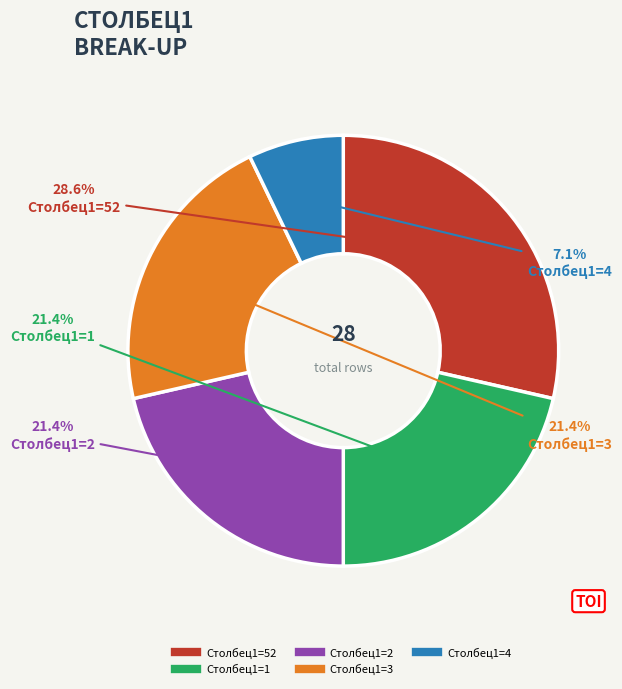

Is there any slice that represents more than half of the pie?

No